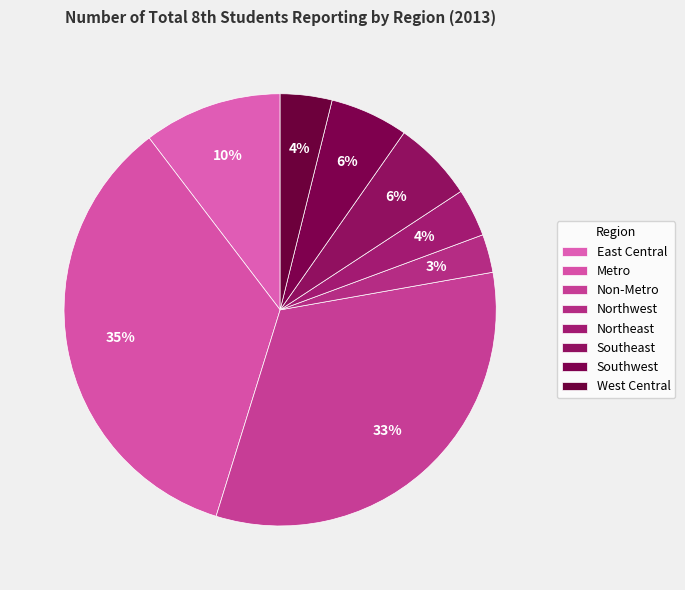

Is it true that Metro is 29% of the pie?

False